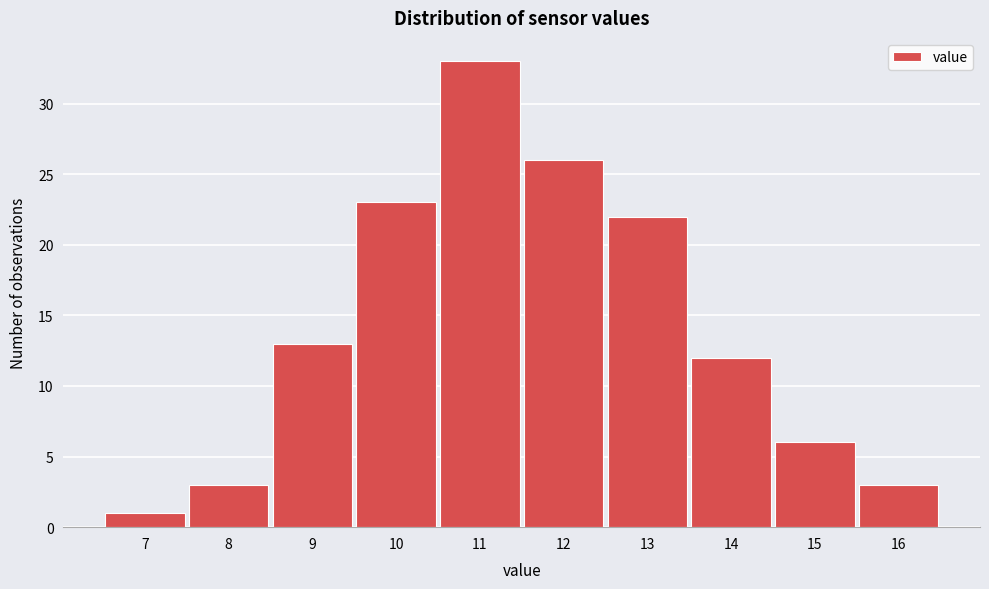

Reading left to right, extract all data points from this chart.

1	3	13	23	33	26	22	12	6	3